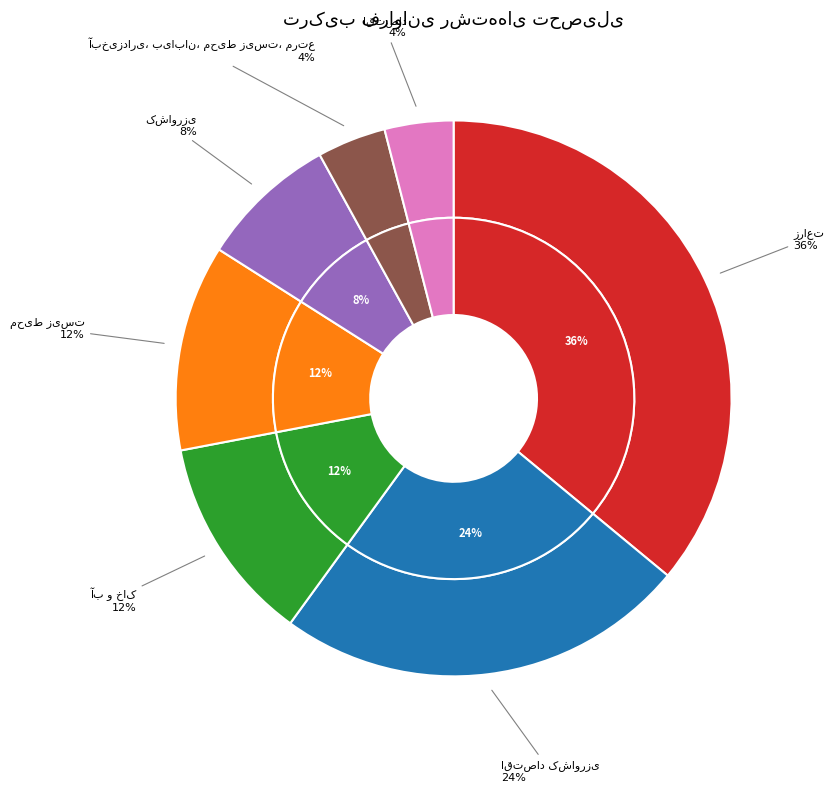

To the nearest percent, what is the combined percentage of زراعت and اقتصاد کشاورزی?

60%